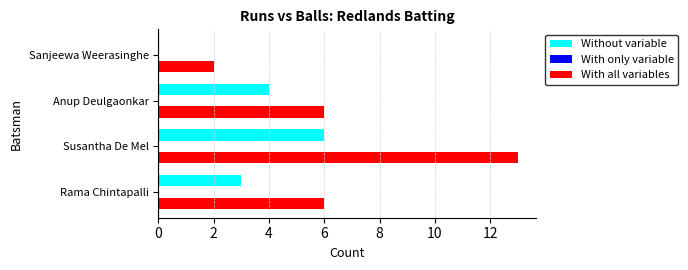

What is the greatest value displayed?

13